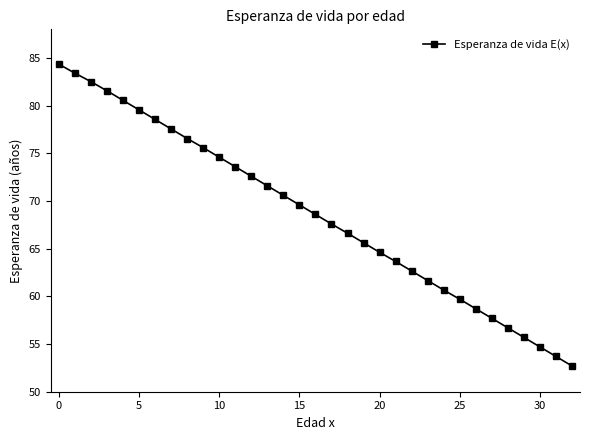

What is the value of the 17th point from the left?

68.6